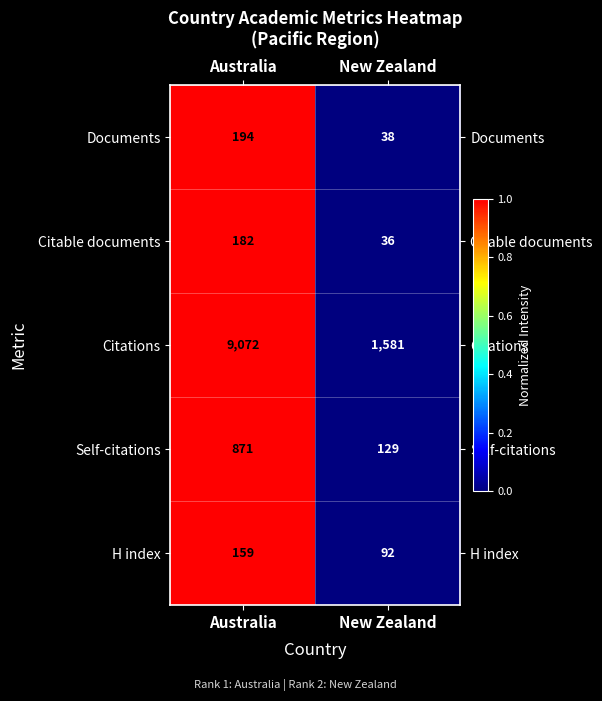

At which category is the sum across all series the highest?

Australia